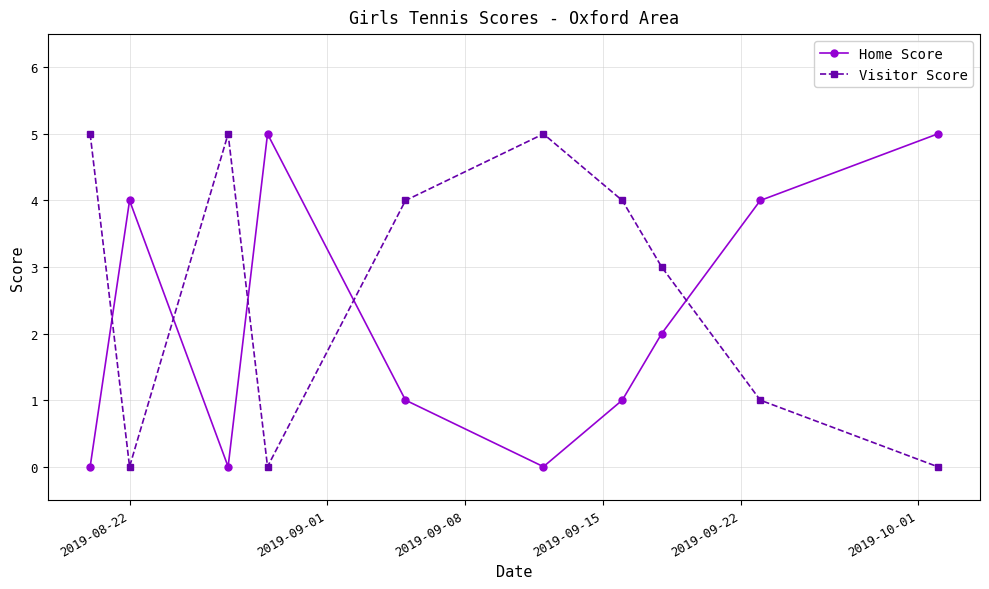

What is the average value of the Home Score series?

2